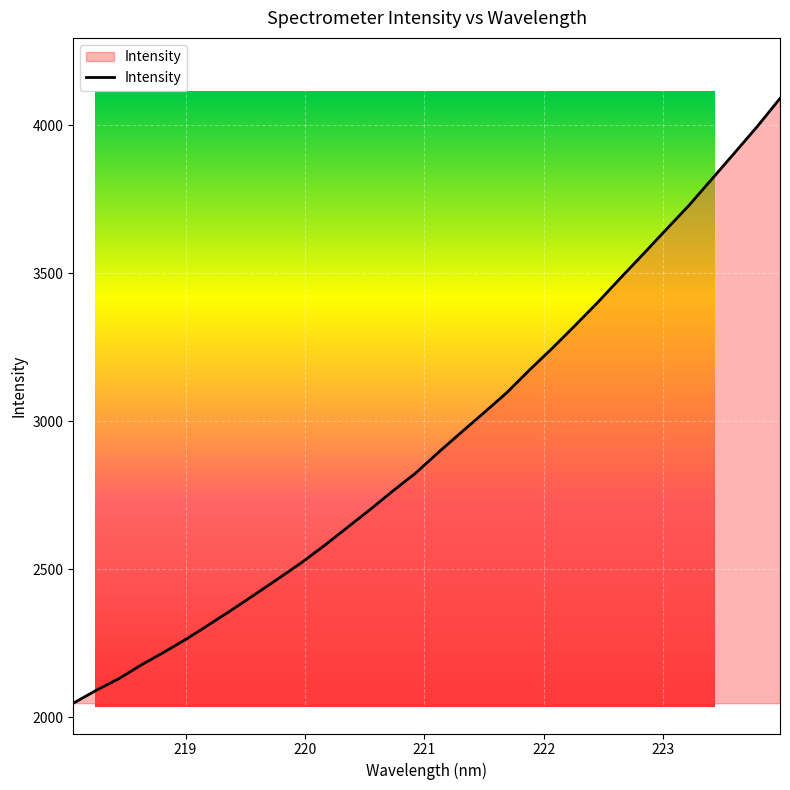

How many lines are shown in the chart?

1